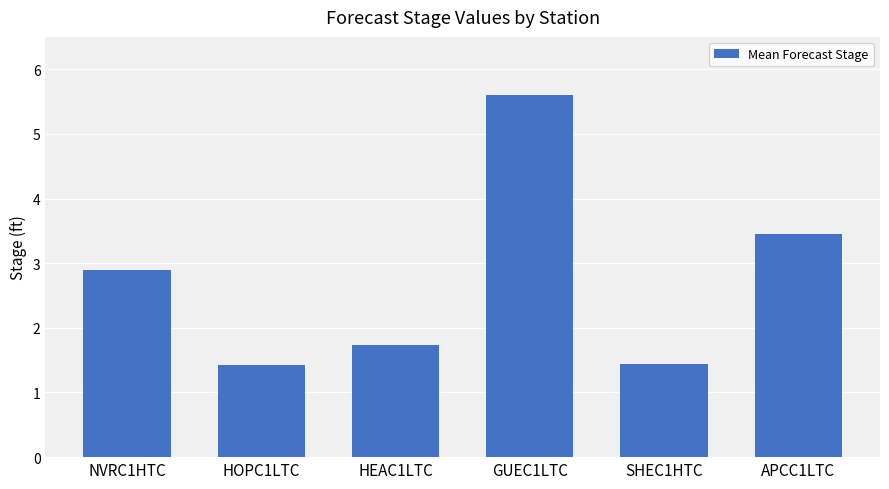

At which category does the chart reach its peak across all series?

GUEC1LTC